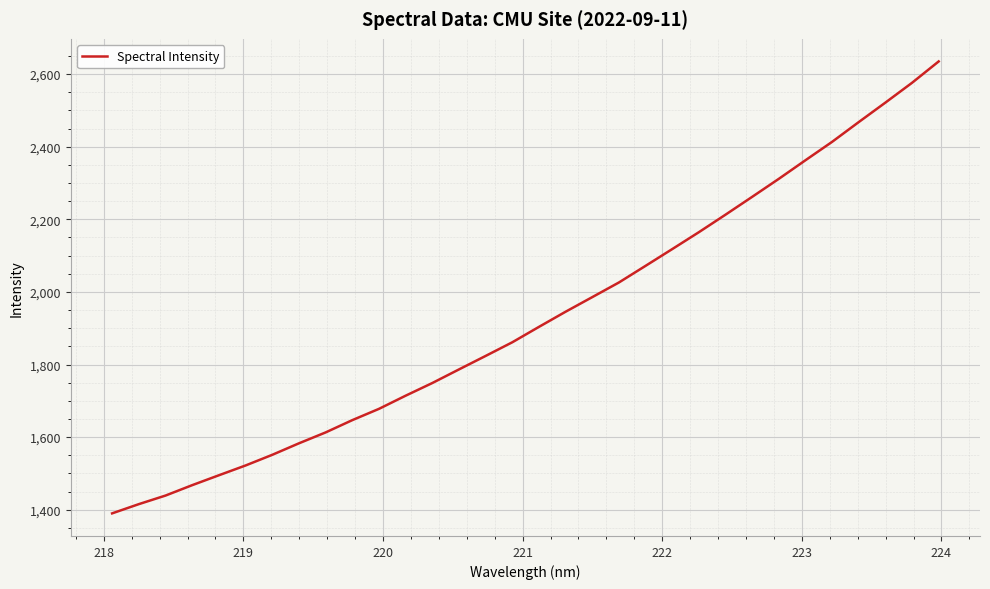

How many categories are shown in the chart?

32